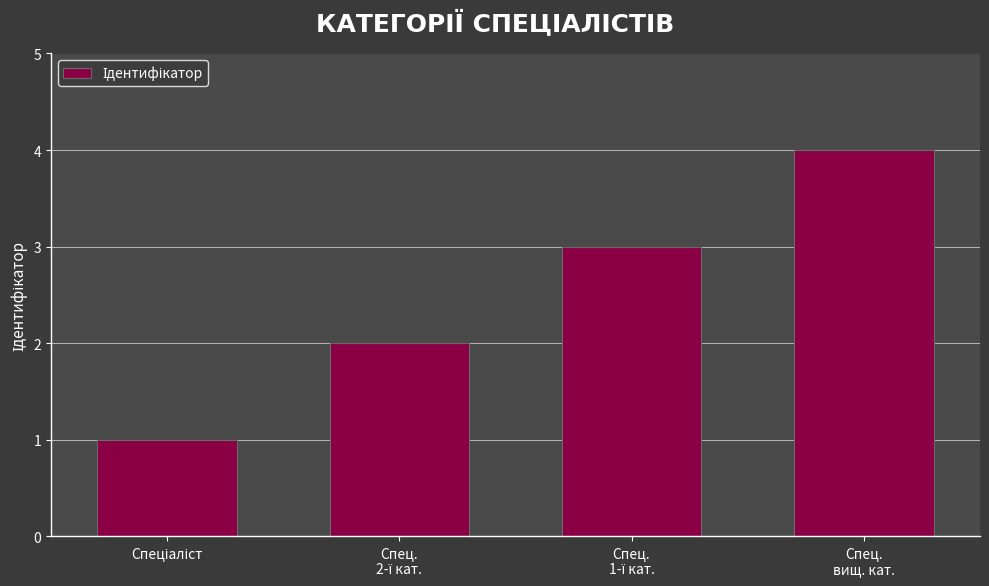

What is the value of the 4th bar from the left?

4